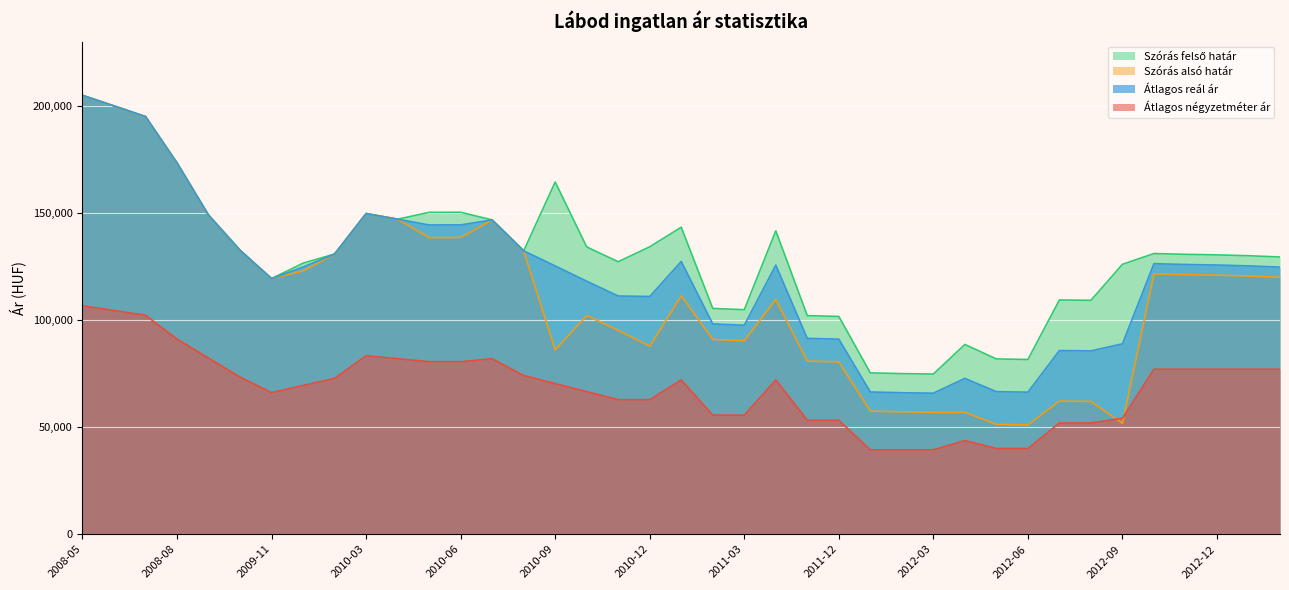

How many values in the Szórás alsó határ series exceed 119347?

19